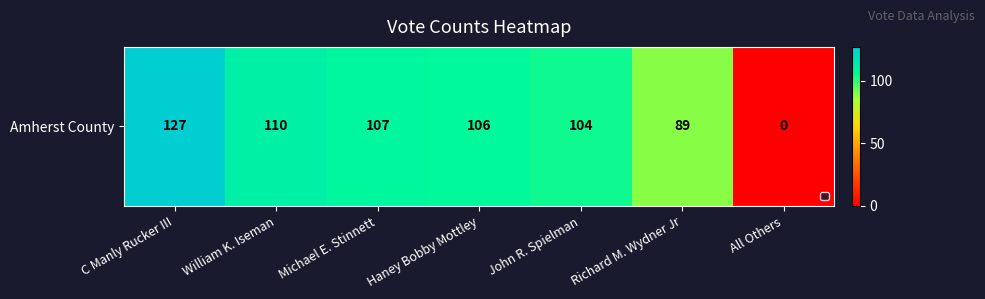

What is the greatest value displayed?

127